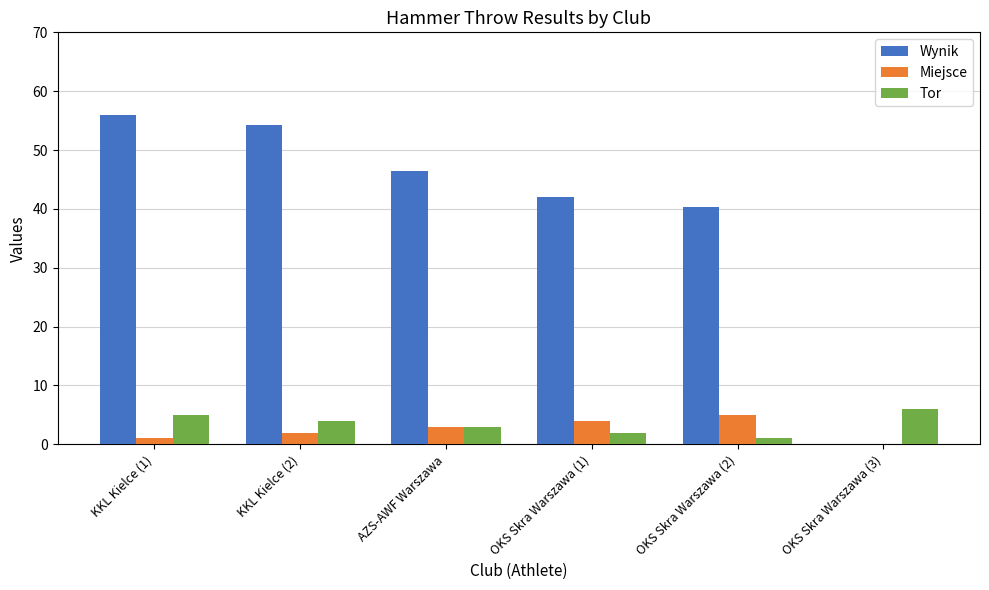

What are all the series names shown in the legend?

Wynik, Miejsce, Tor